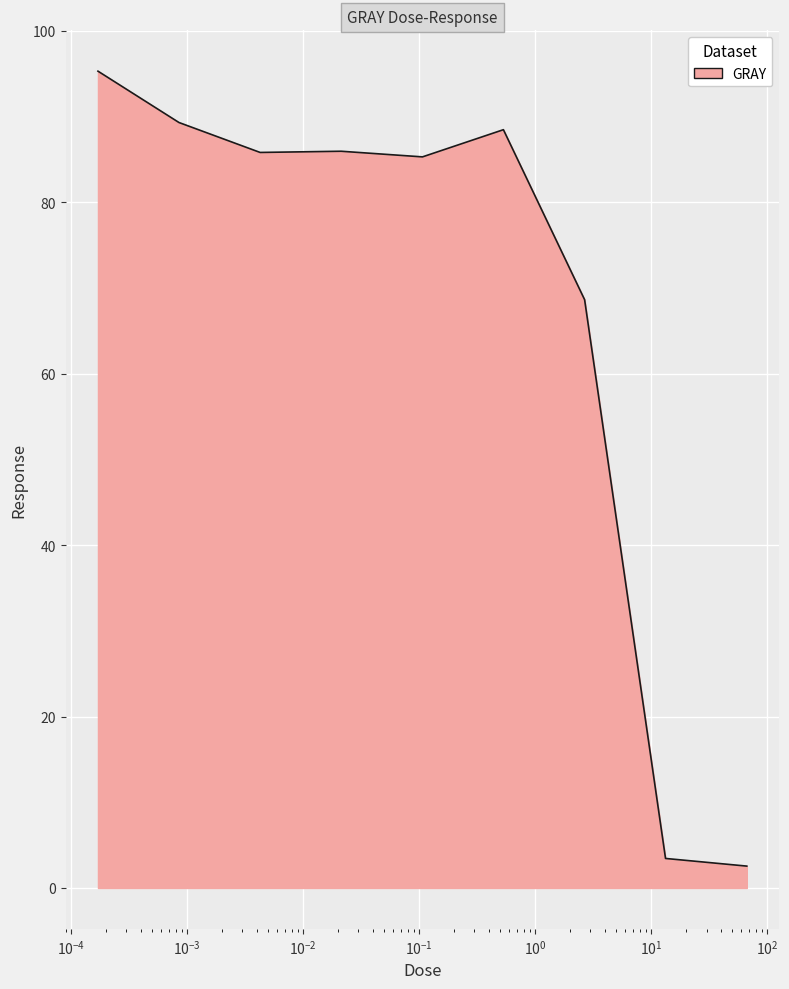

What is the greatest value displayed?

95.3